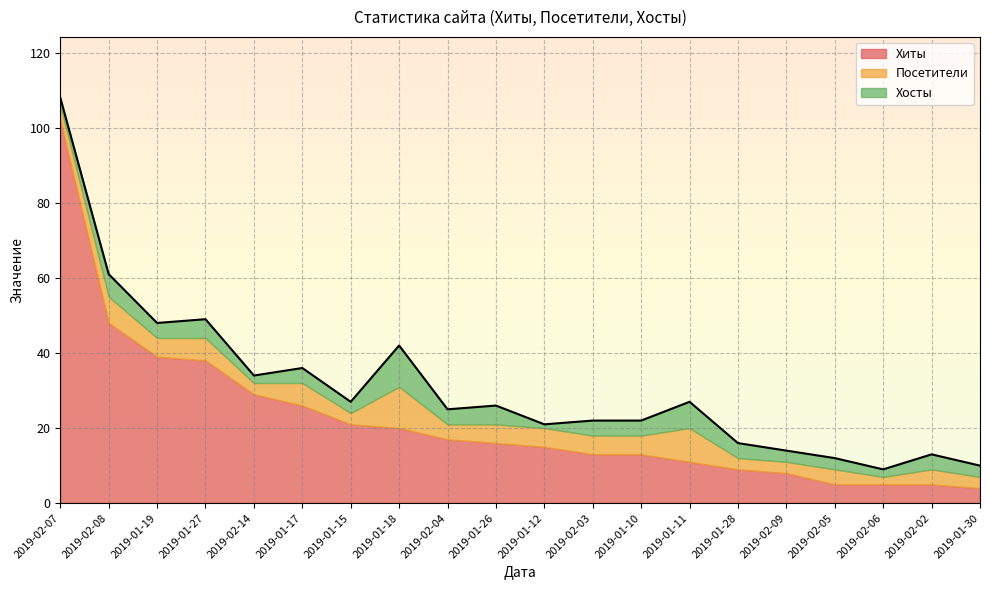

True or false: Хиты and Хосты intersect in this chart.

False